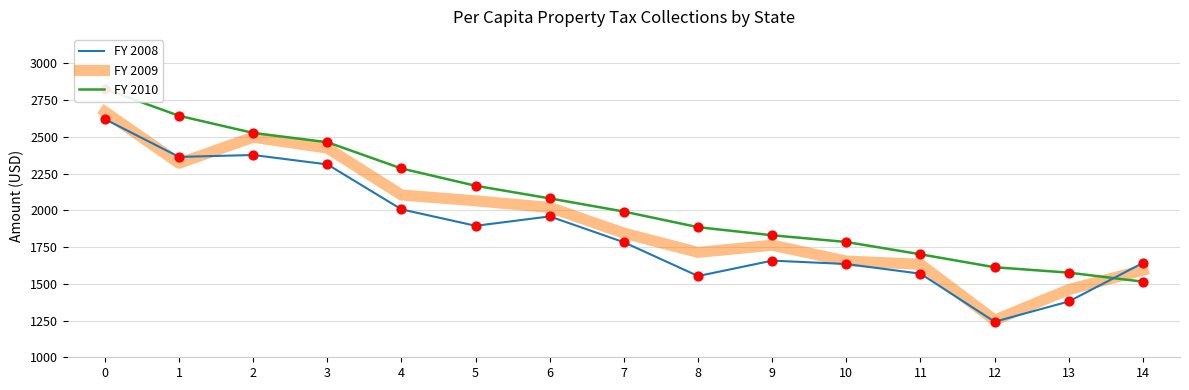

At how many categories does at least one series exceed 1368?

15